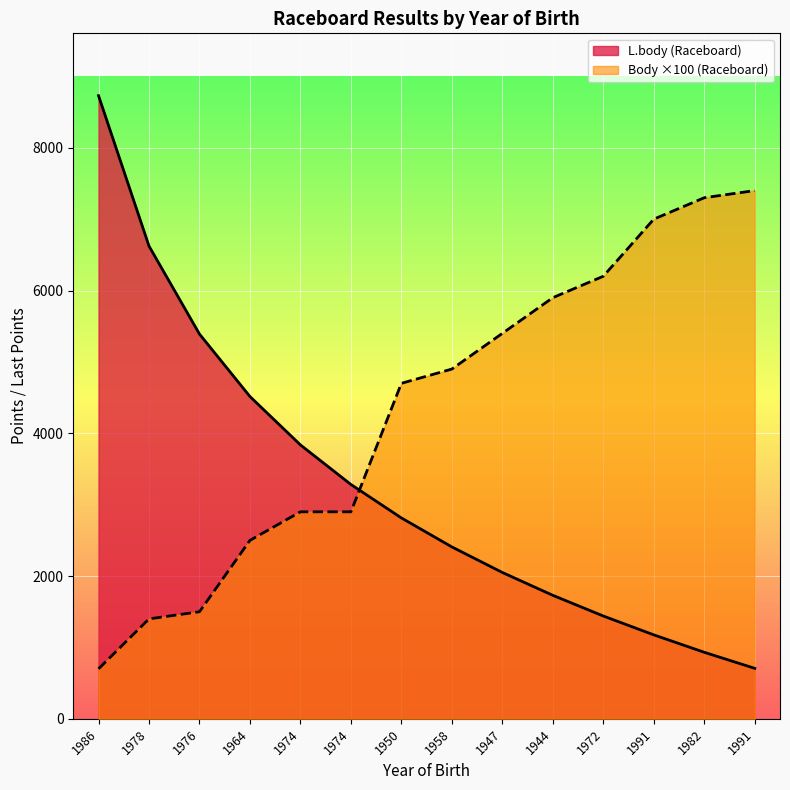

Reading right to left, transcribe all the data shown in this chart.

L.body (Raceboard): 707	932	1176	1440	1730	2050	2408	2814	3283	3837	4515	5390	6623	8730
Body (Raceboard): 7400	7300	7000	6200	5900	5400	4900	4700	2900	2900	2500	1500	1400	700